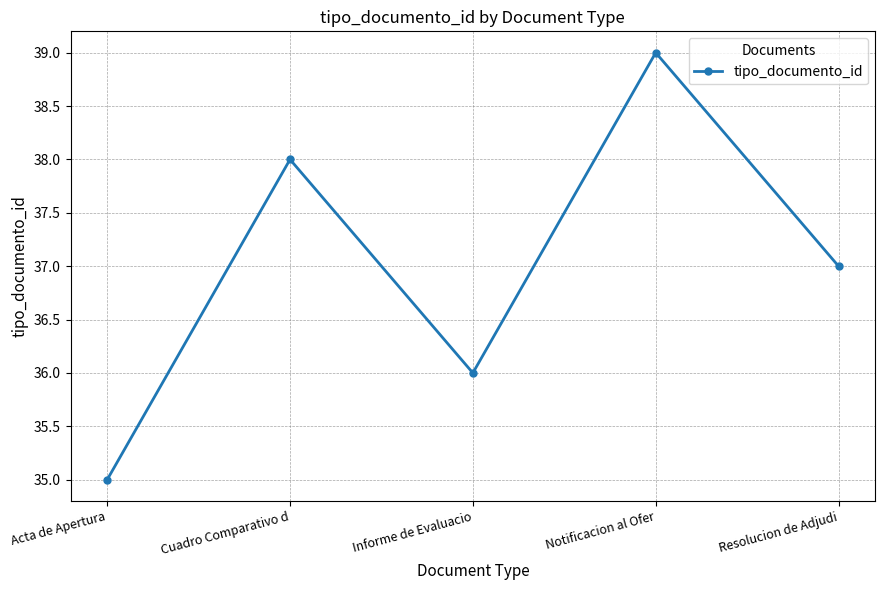

Where does the data first go above 37?

Cuadro Comparativo d